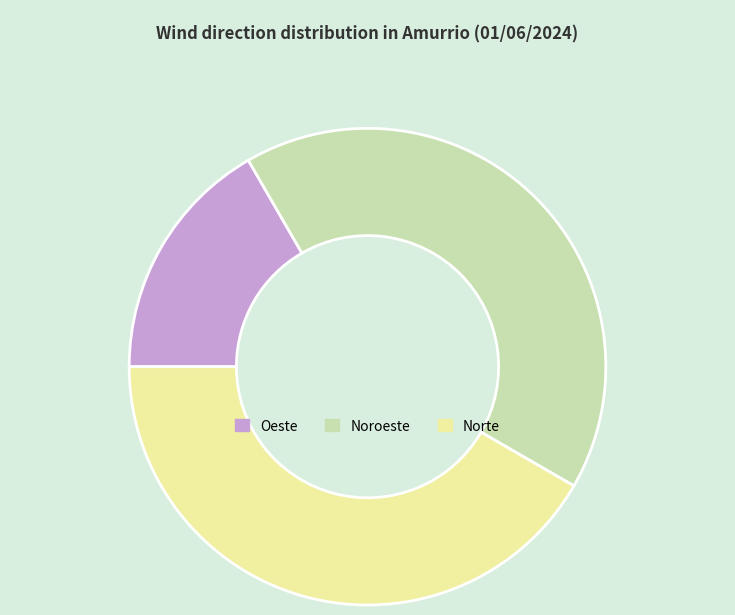

Which slice is the smallest?

Oeste